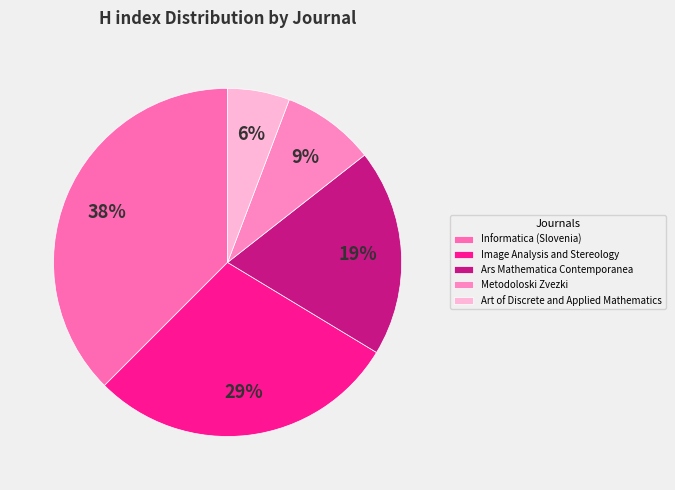

Which category has the biggest portion of the pie?

Informatica (Slovenia)